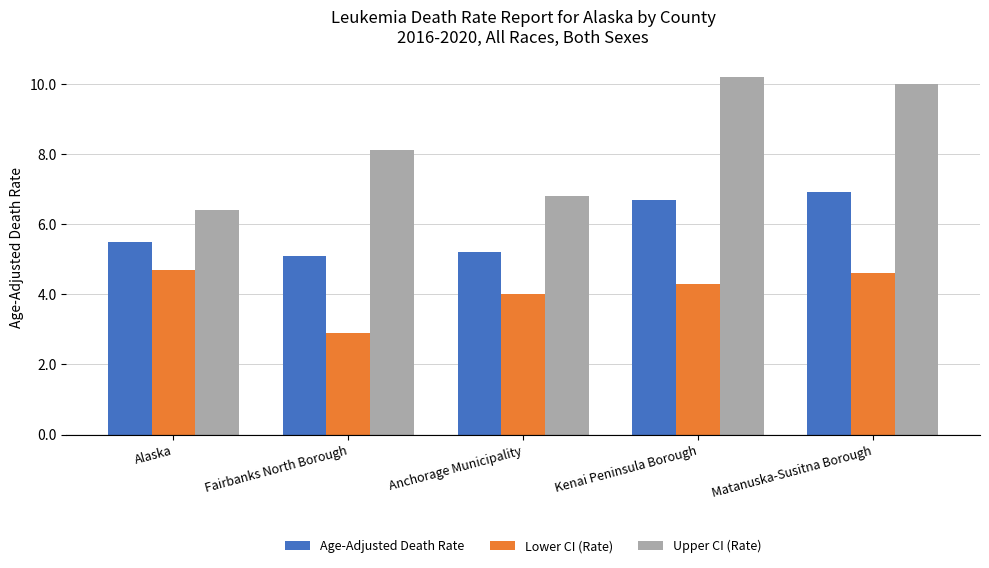

How many bars are there in each group?

3